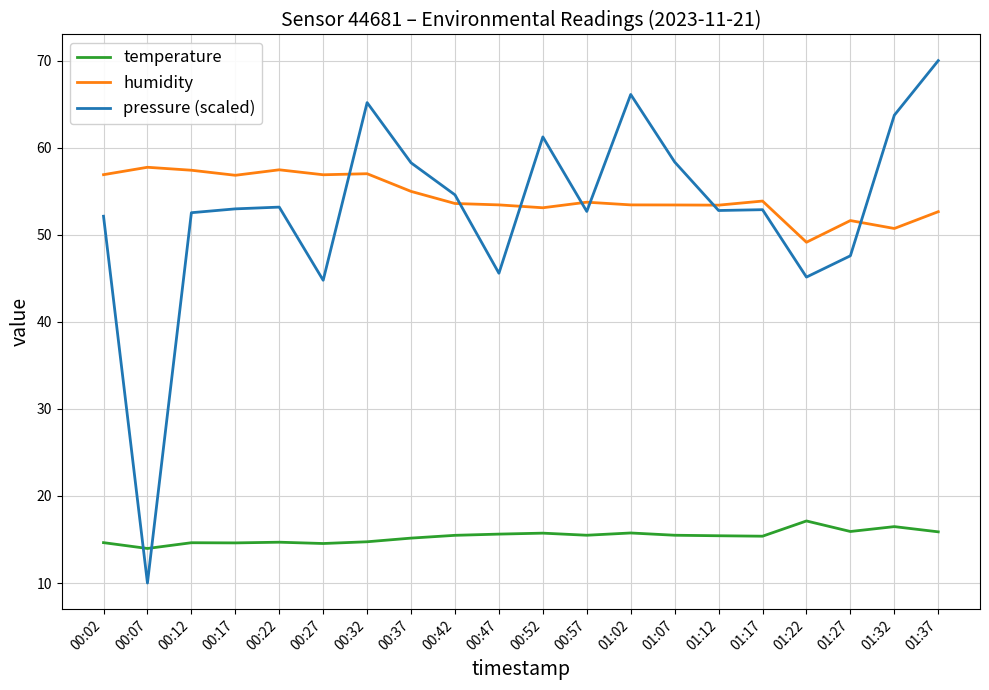

Which series changed the most between 00:02 and 01:37?

pressure (scaled)